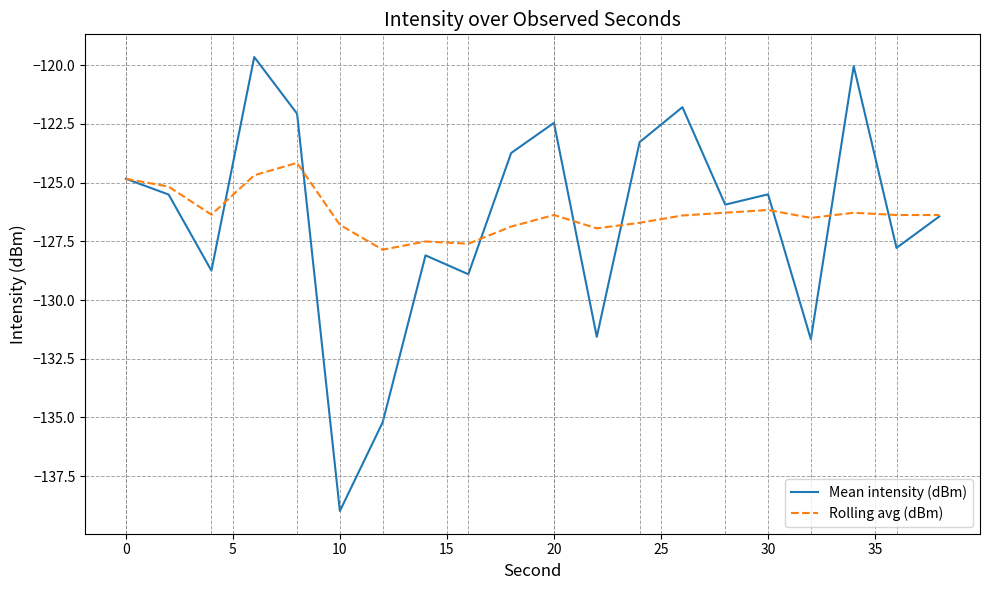

True or false: Mean intensity (dBm) and Rolling avg (dBm) intersect in this chart.

True